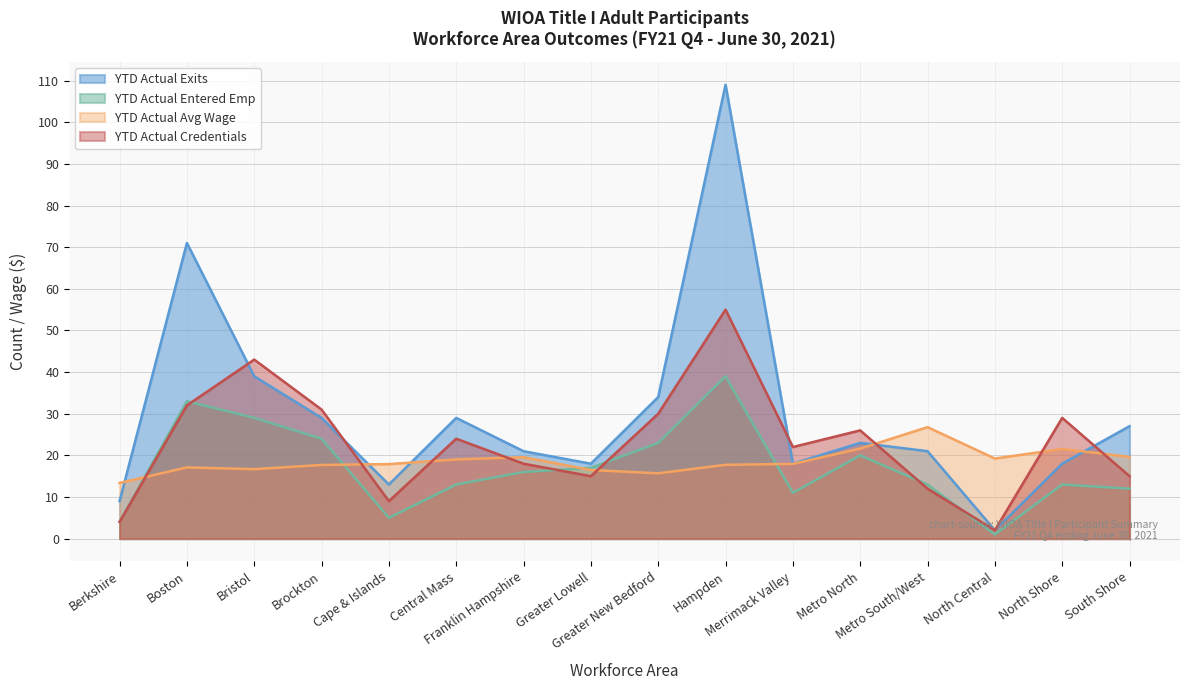

What is the spread (max minus min) of values at North Central?

18.2